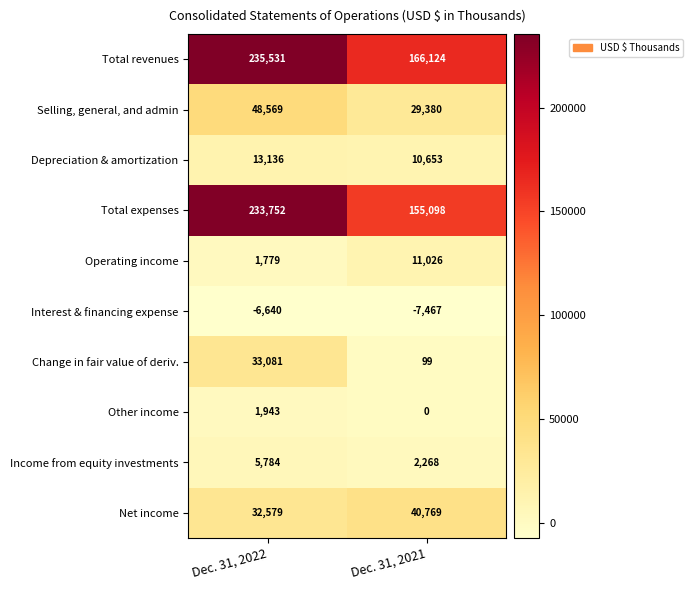

Which category has the highest value in the Other income series?

Dec. 31, 2022